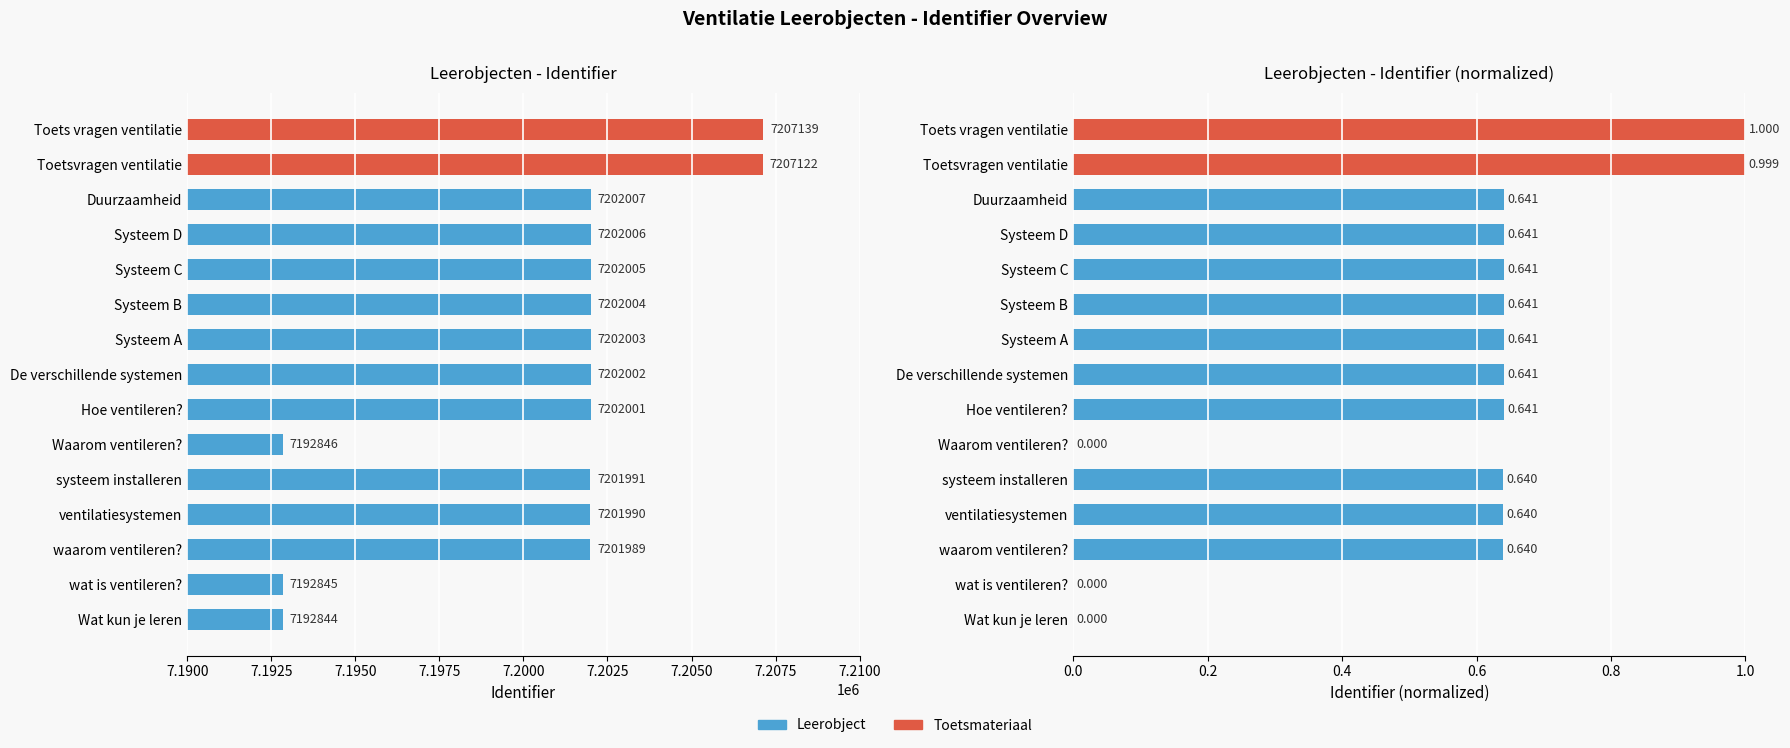

Reading left to right, extract all data points from this chart.

Identifier: 7192844.0	7192845.0	7201989.0	7201990.0	7201991.0	7192846.0	7202001.0	7202002.0	7202003.0	7202004.0	7202005.0	7202006.0	7202007.0	7207122.0	7207139.0
Identifier (normalized): 0.0	0.0	0.6	0.6	0.6	0.0	0.6	0.6	0.6	0.6	0.6	0.6	0.6	1.0	1.0